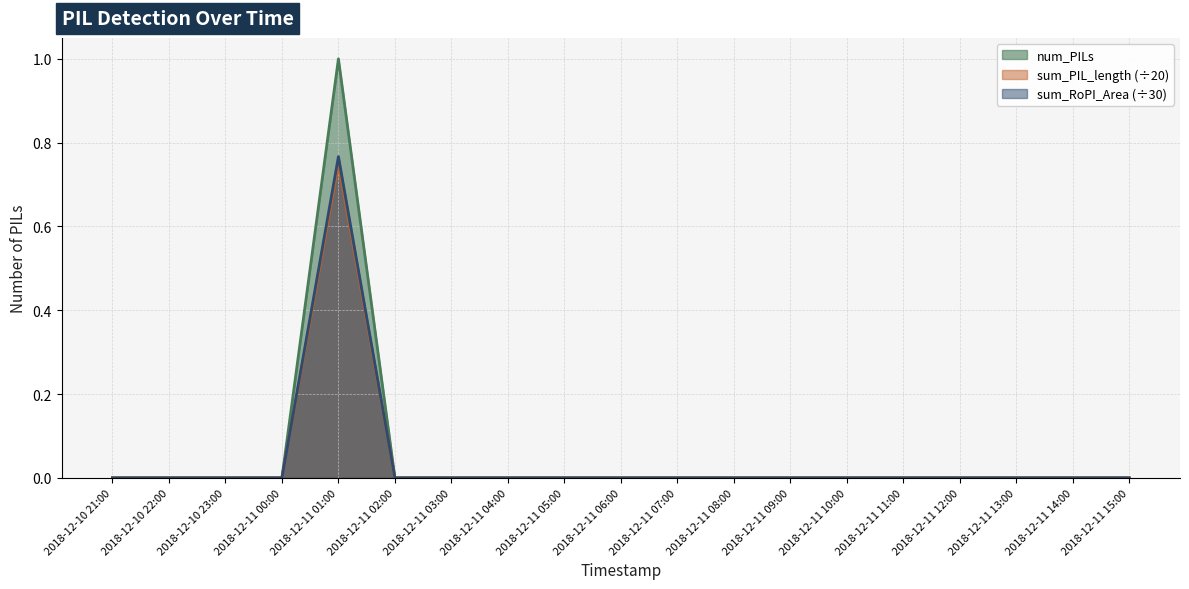

Reading right to left, list all the values displayed in this chart.

0	0	0	0	0	0	0	0	0	0	0	0	0	0	1	0	0	0	0